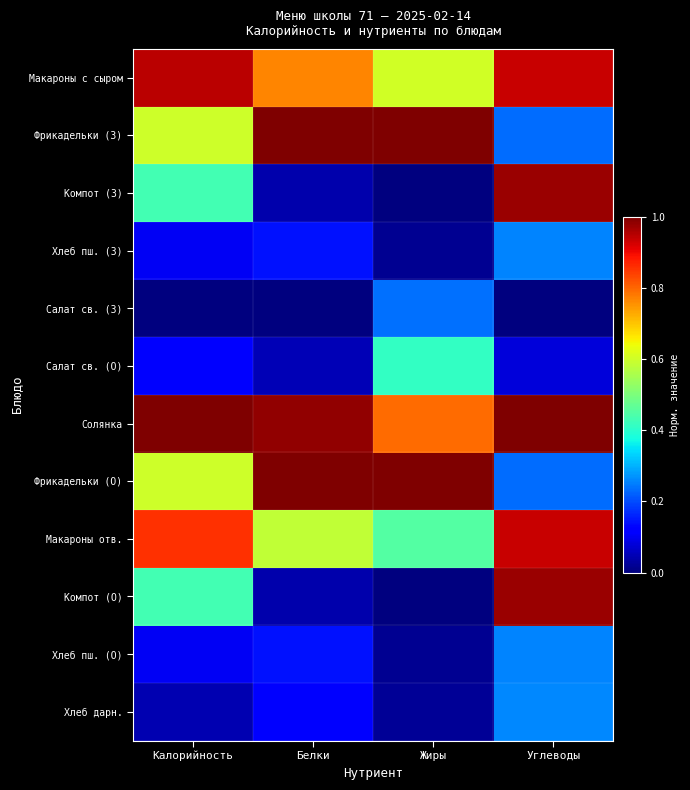

What is the total value across all series at Калорийность?

5.2